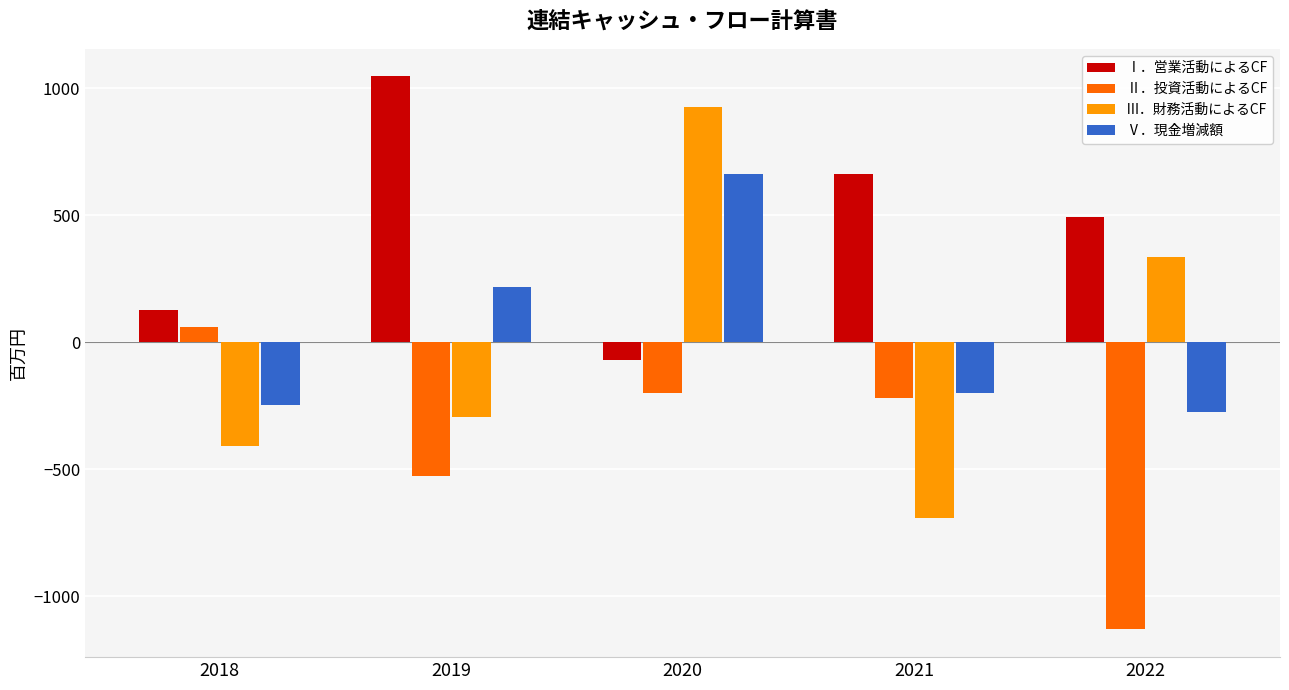

What is the value of the Ⅴ．現金増減額 bar at the 5th from the left?

-275